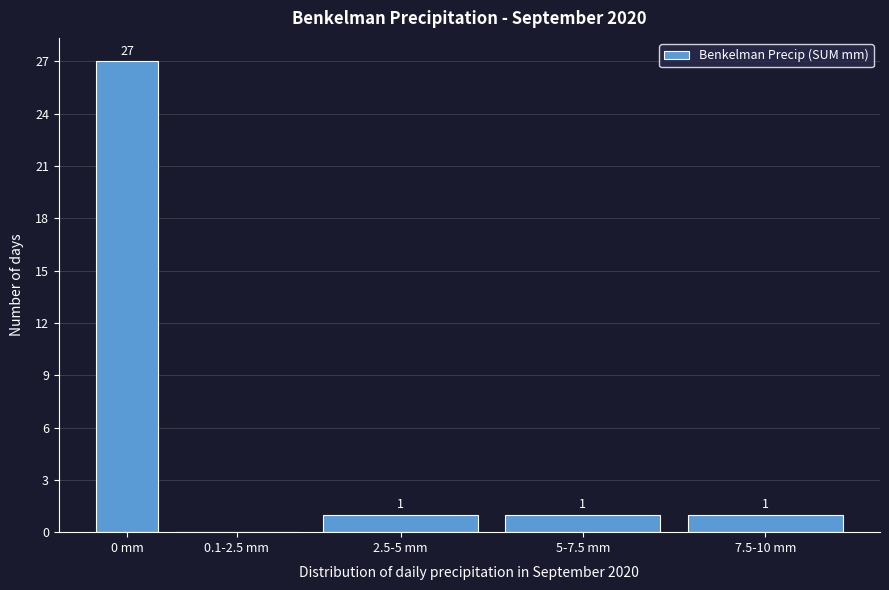

Reading left to right, list all the values displayed in this chart.

0 mm=27	0.1-2.5 mm=0	2.5-5 mm=1	5-7.5 mm=1	7.5-10 mm=1